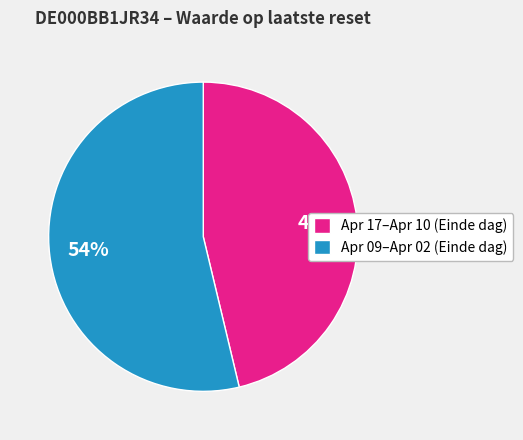

What is the largest slice in the pie chart?

Apr 09–Apr 02 (Einde dag)